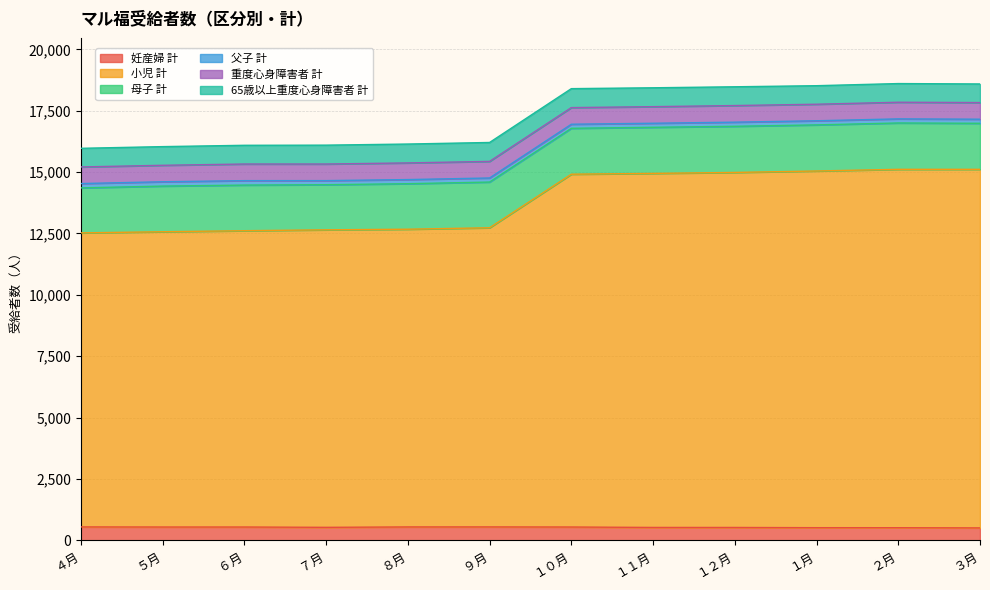

How many interior local valleys does the 重度心身障害者 計 series have?

5